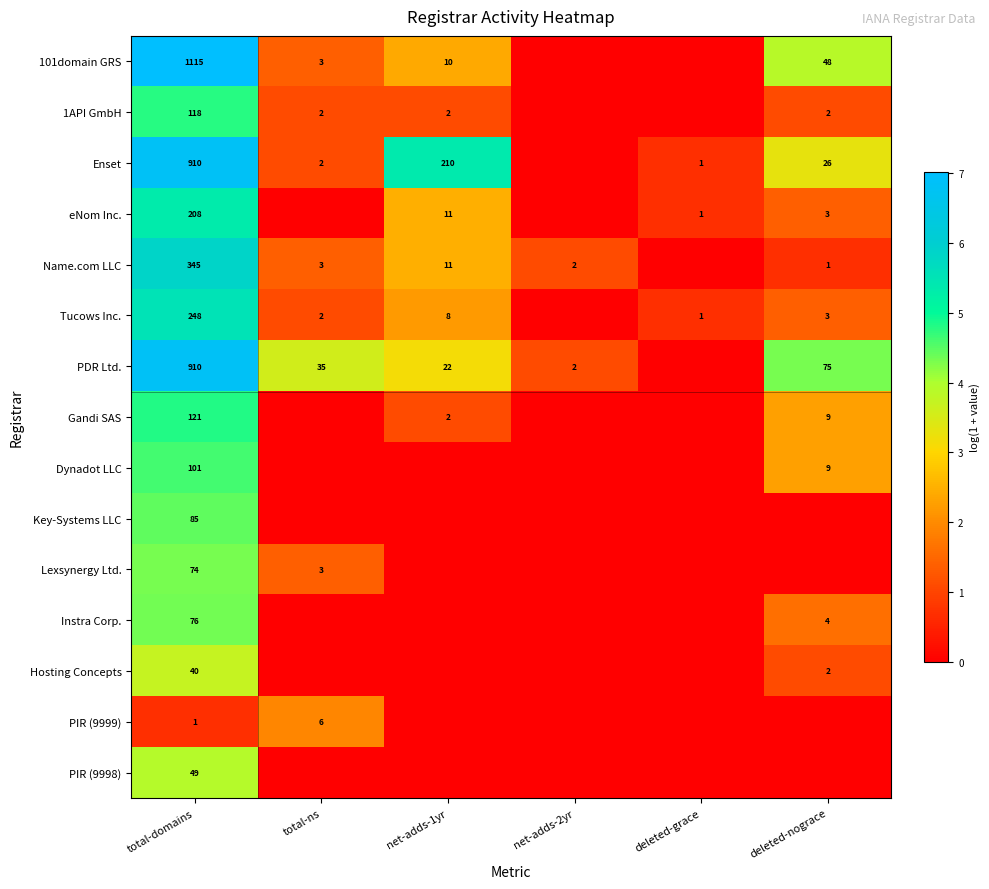

Is it true that 101domain GRS equals 1578 at total-domains?

False